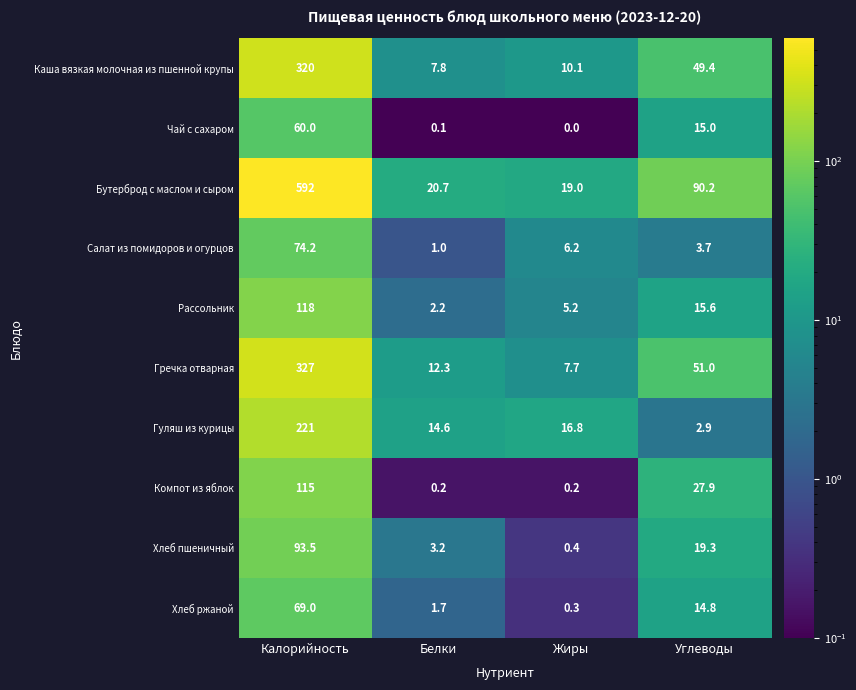

Which category has the lowest value in the Чай с сахаром series?

Жиры